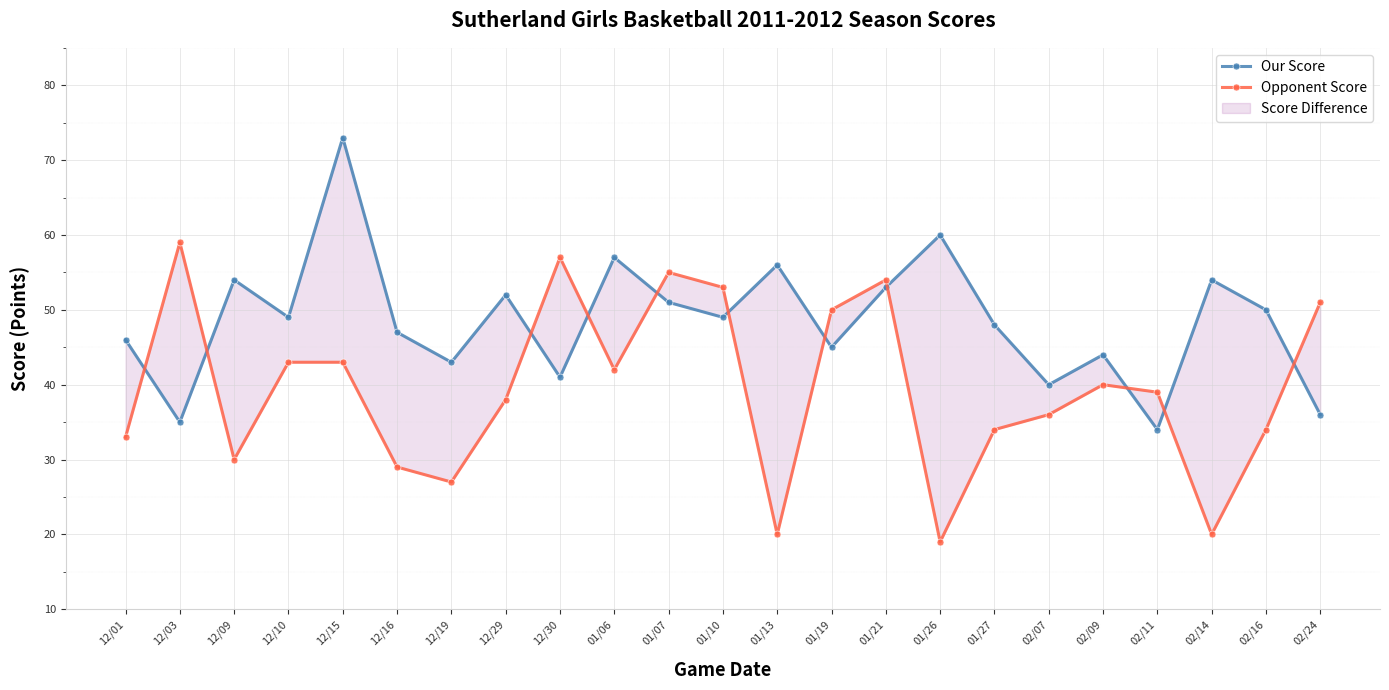

In Opponent Score, how many points are lower than both neighbors (excluding endpoints)?

6